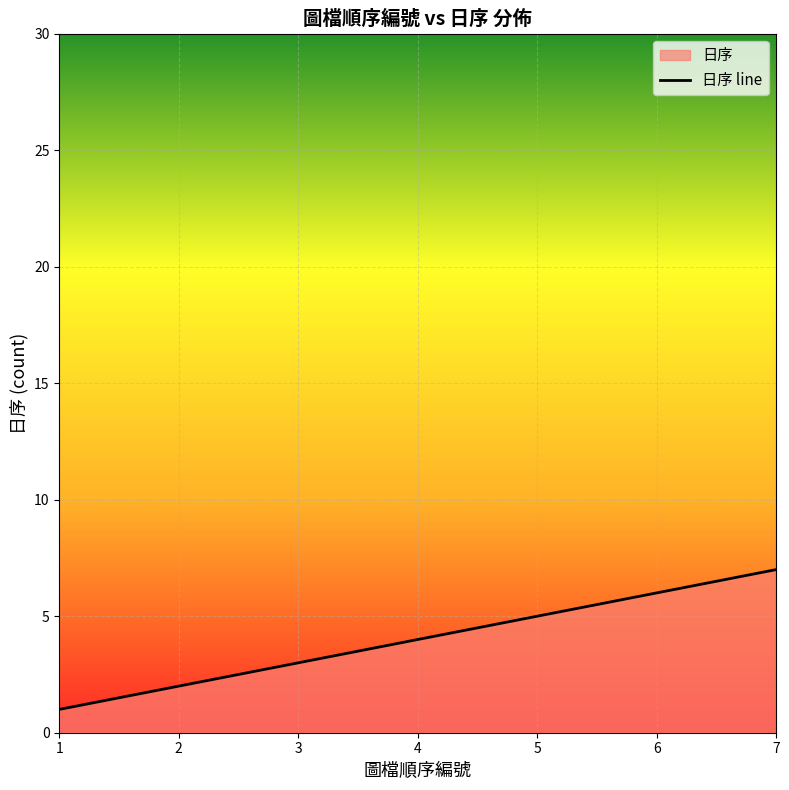

Rank the categories by value from lowest to highest.

1, 2, 3, 4, 5, 6, 7